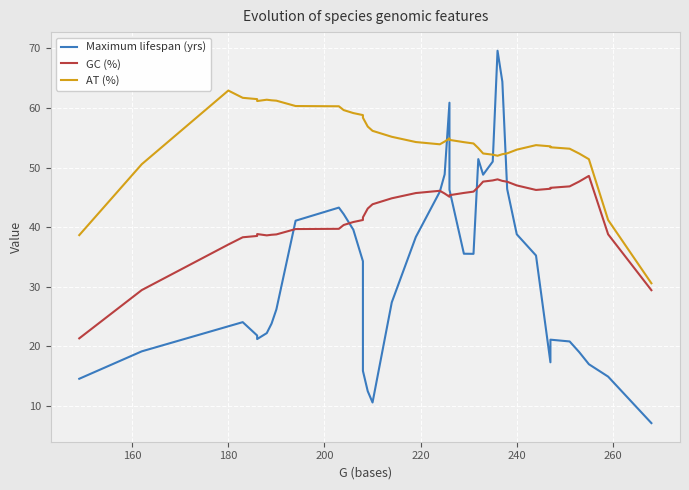

Count the number of data series in this chart.

3